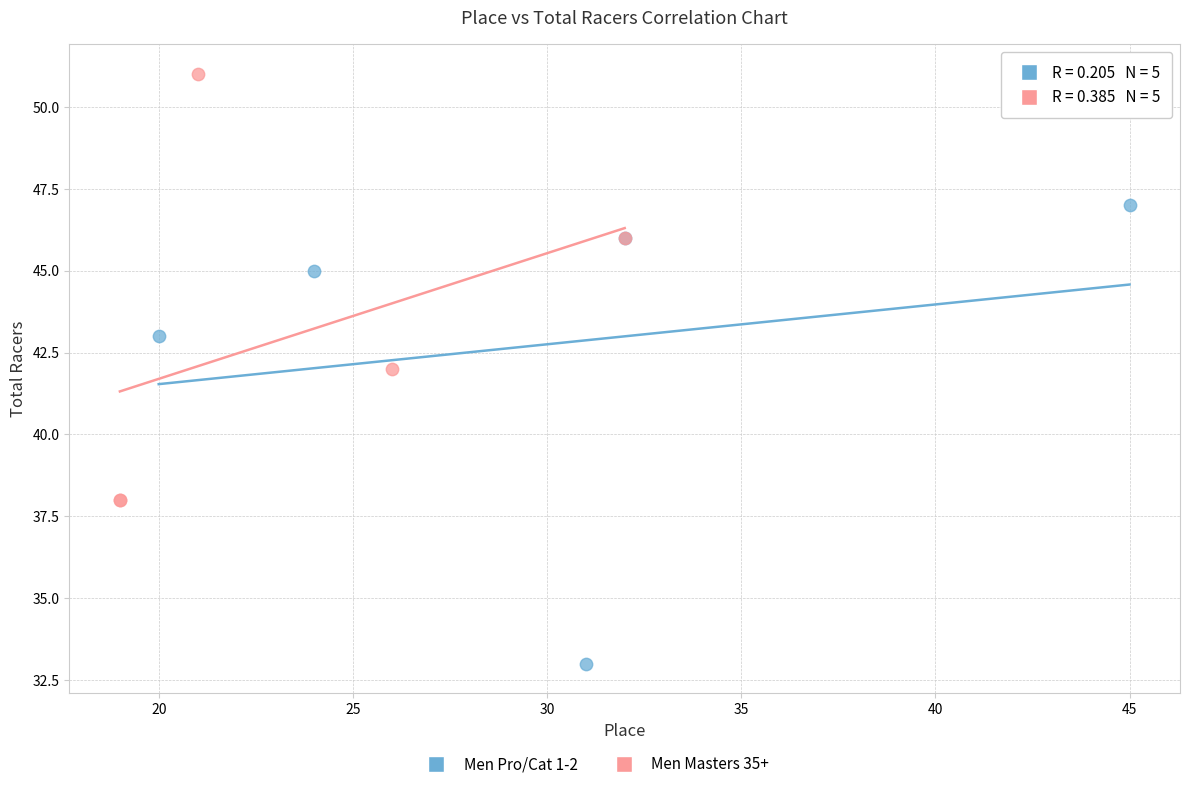

Which series contains the lowest Y value?

Men Pro/Cat 1-2